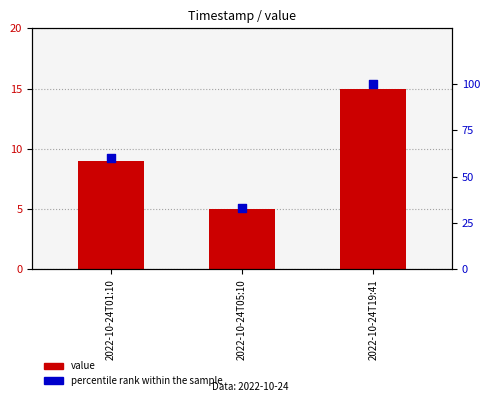

Is the value of percentile rank within the sample at 2022-10-24T19:41 greater than the value of value at 2022-10-24T05:10?

Yes